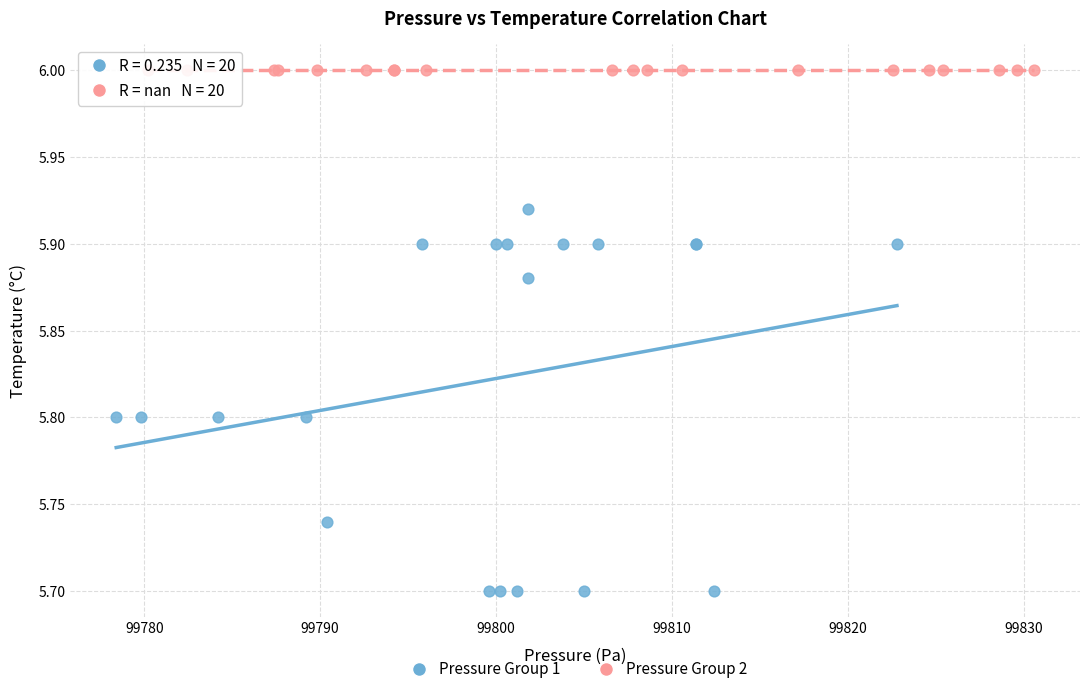

Which series reaches the minimum Y coordinate?

Pressure Group 1